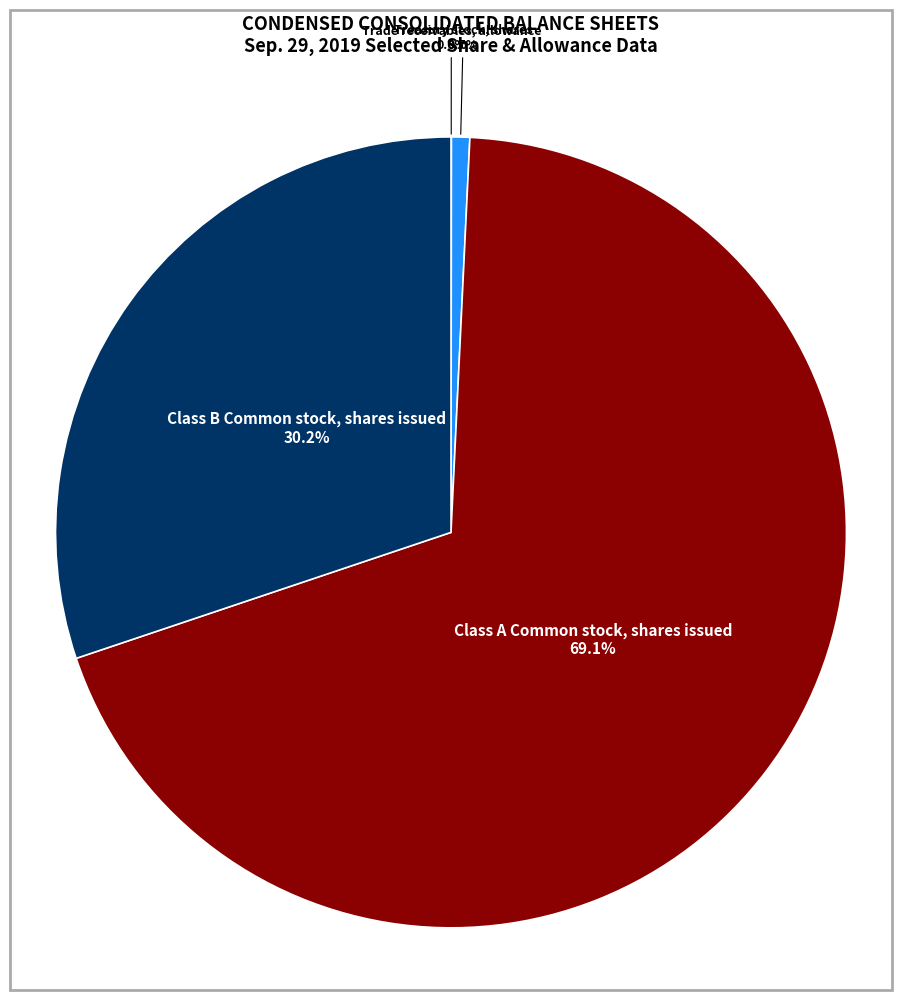

Is Class A Common stock, shares issued the majority of the pie?

Yes